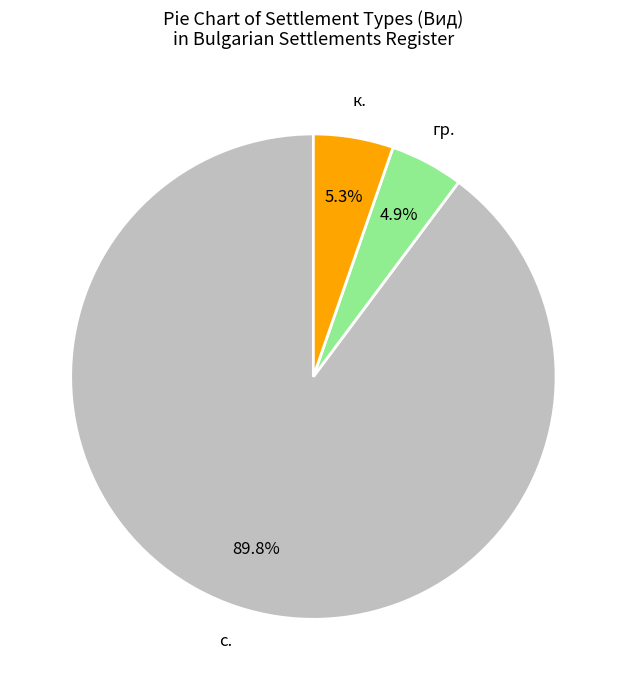

Does any single category account for the majority?

Yes